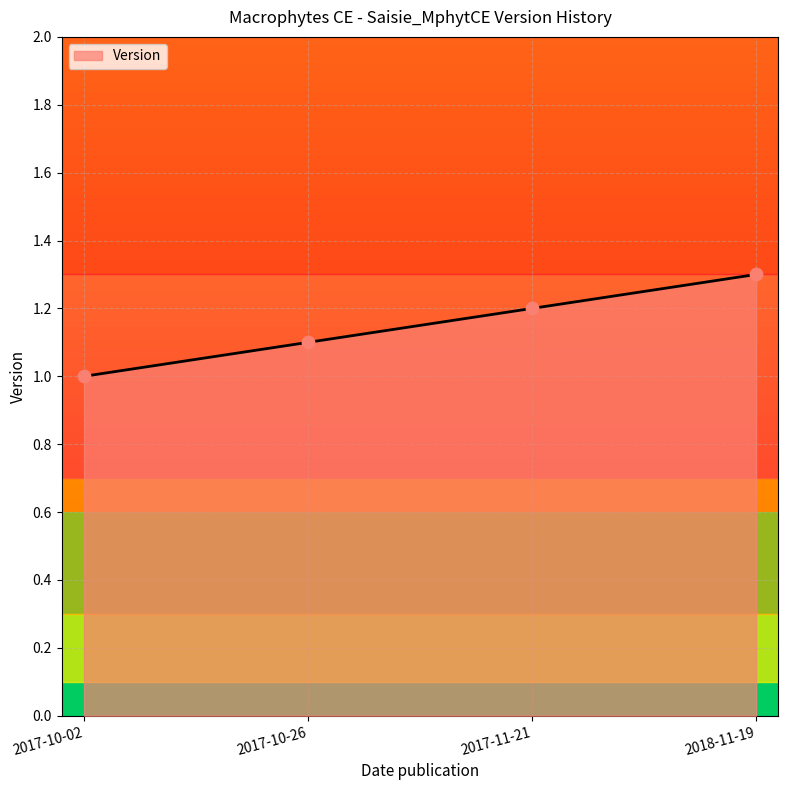

What is the change in value from 2017-11-21 to 2018-11-19?

+0.1